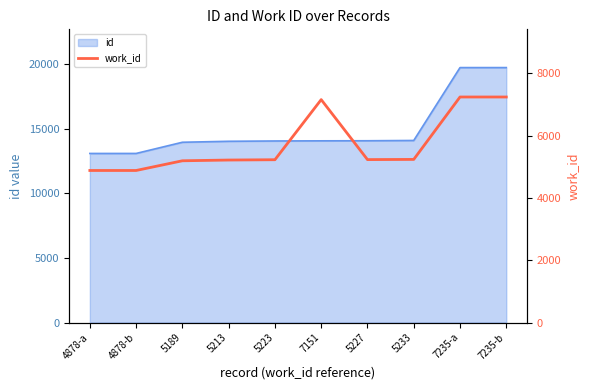

Reading left to right, extract all data points from this chart.

4878	4878	5189	5213	5223	7151	5227	5233	7235	7235